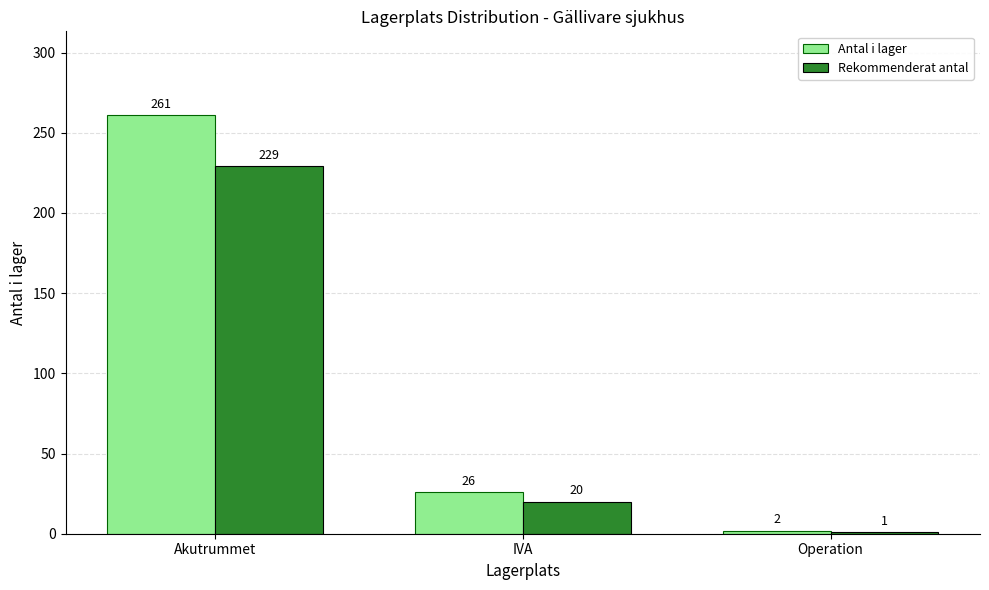

At Operation, list the series in order from largest to smallest.

Antal i lager, Rekommenderat antal